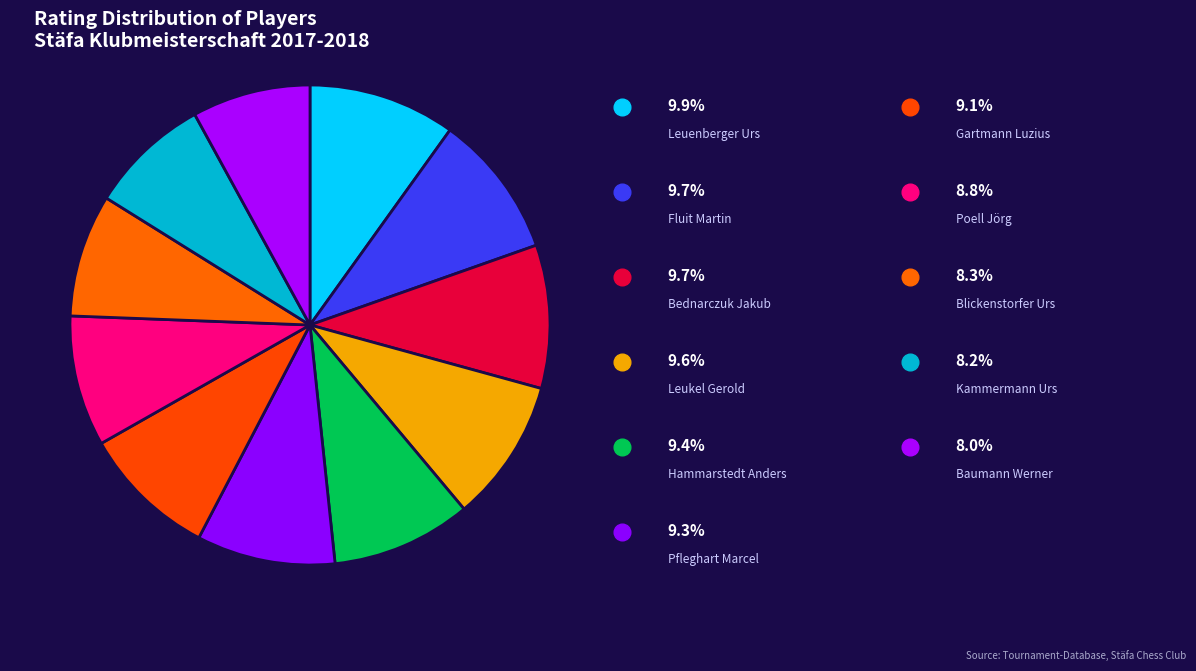

Which slice is the largest?

Leuenberger Urs